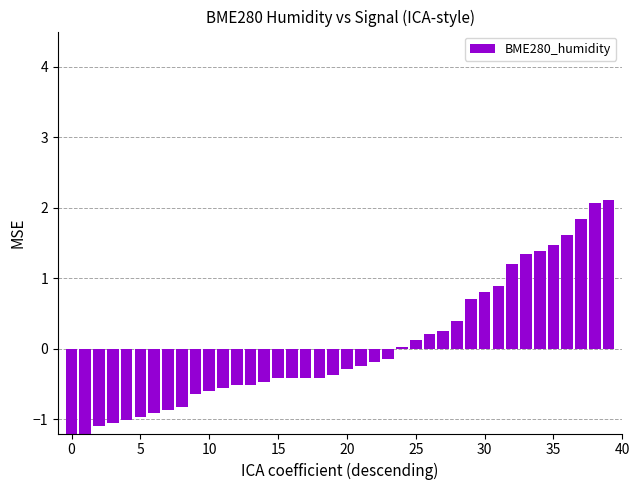

Between 15 and 0, which is larger?

15